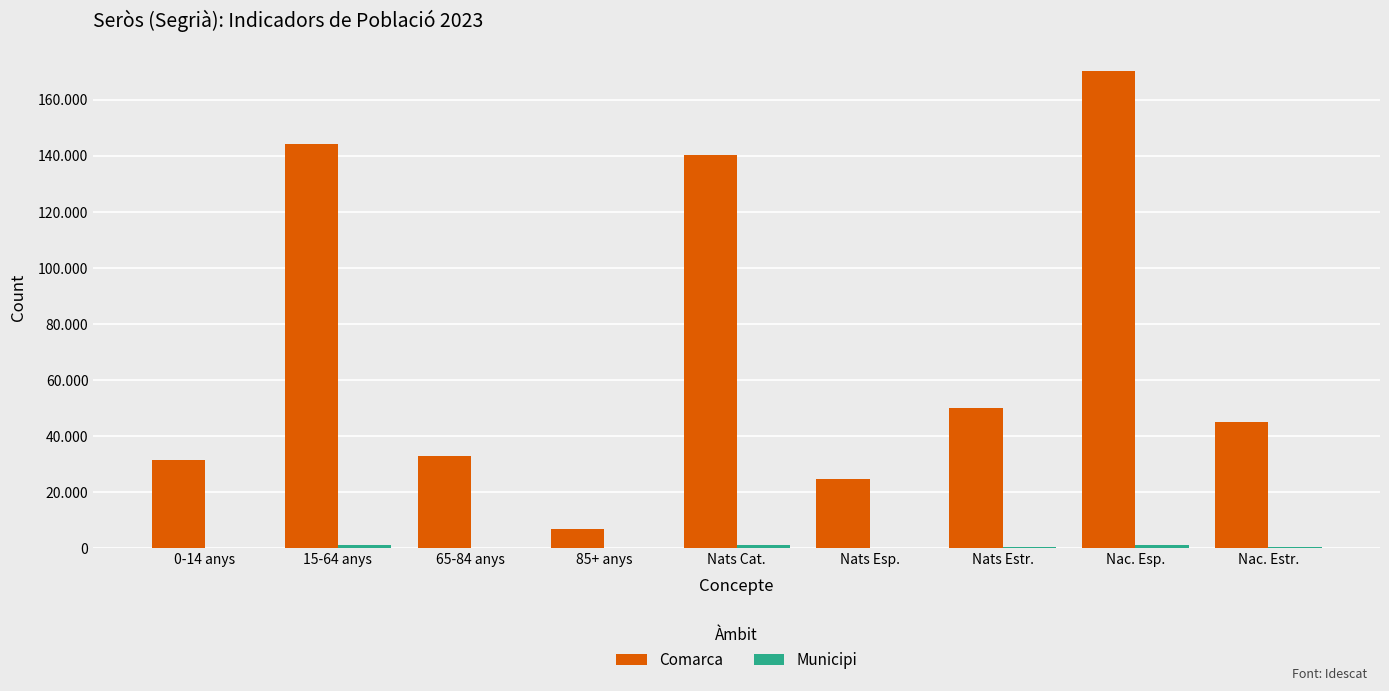

Are the bars grouped side by side (vs. stacked)?

Yes